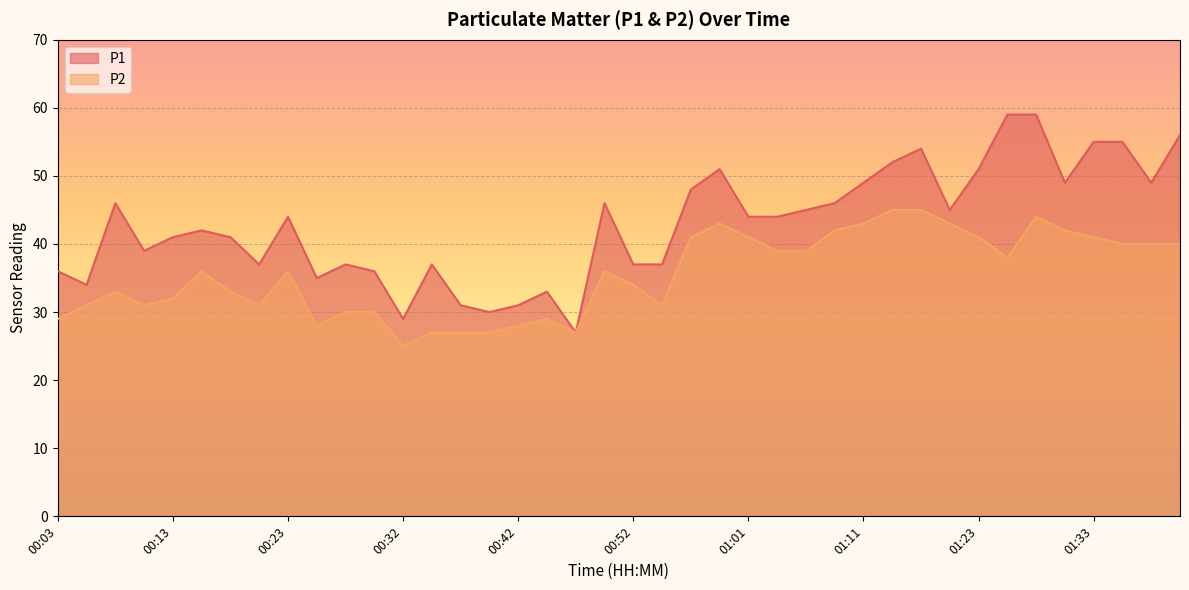

Count the number of data series in this chart.

2